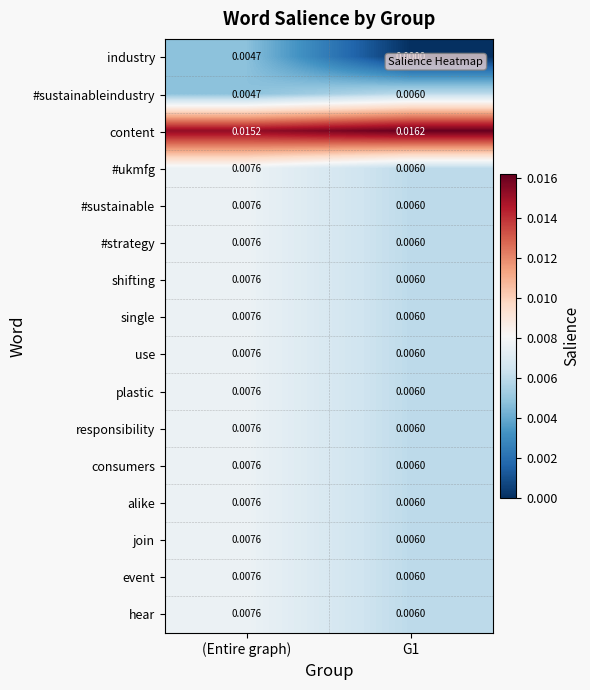

Which series changed the most between (Entire graph) and G1?

industry